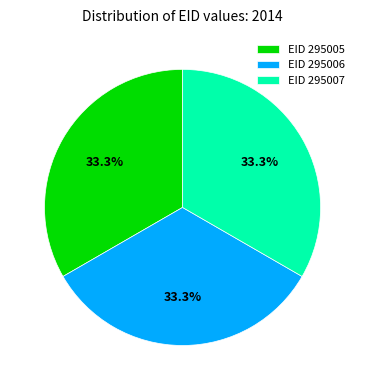

Combined, what portion of the pie is EID 295007 and EID 295005?

66.7%